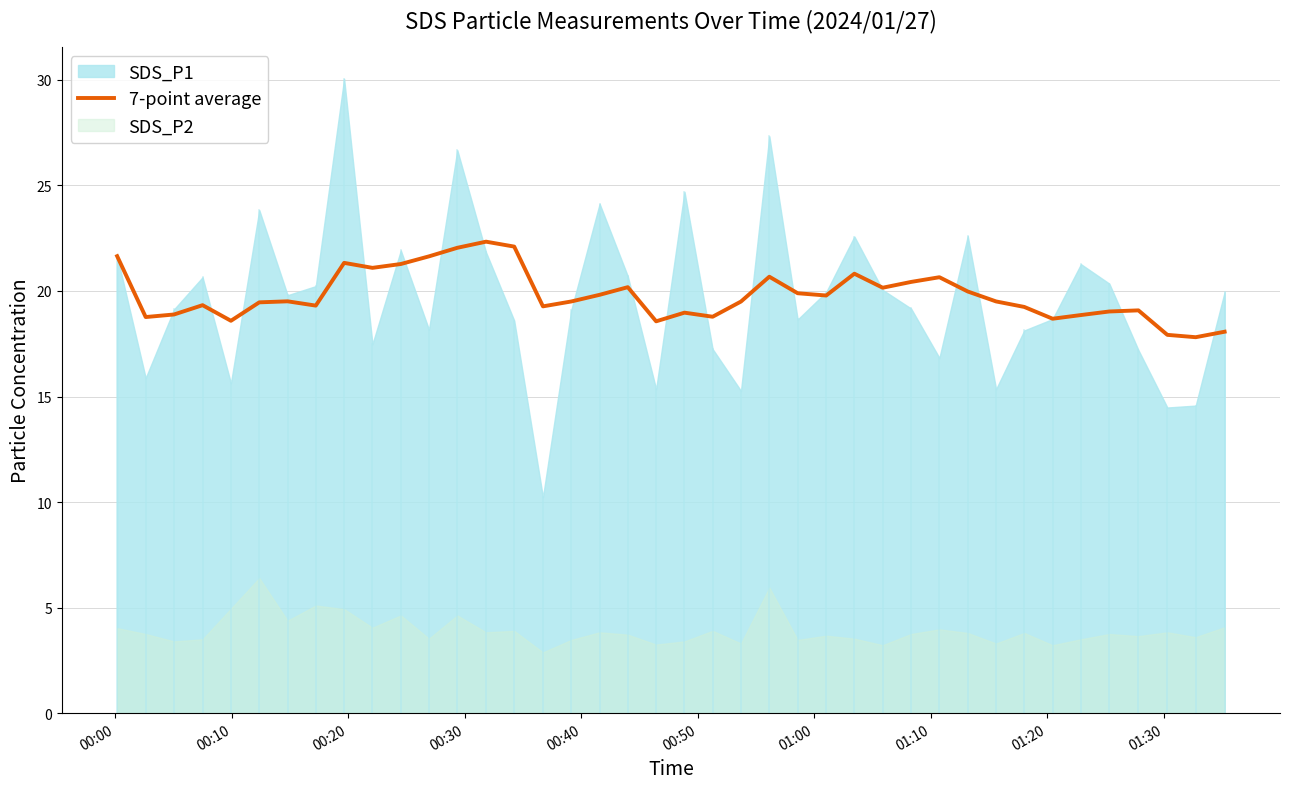

What is the highest value of the 7-point average series?

22.3